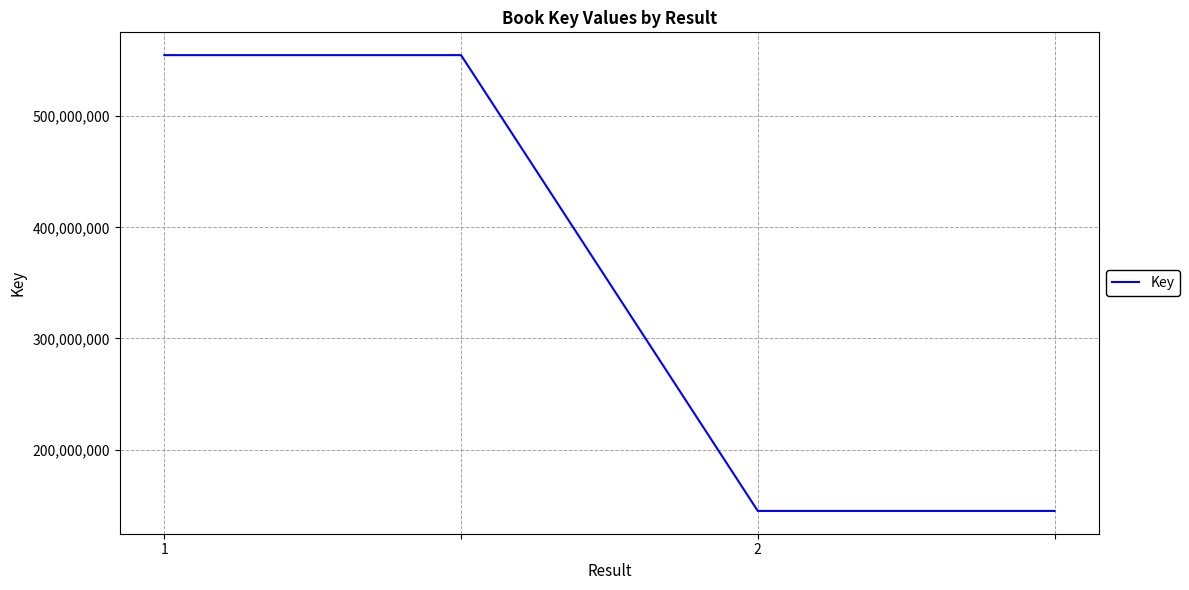

True or false: the data has more than 2 interior local peaks.

False